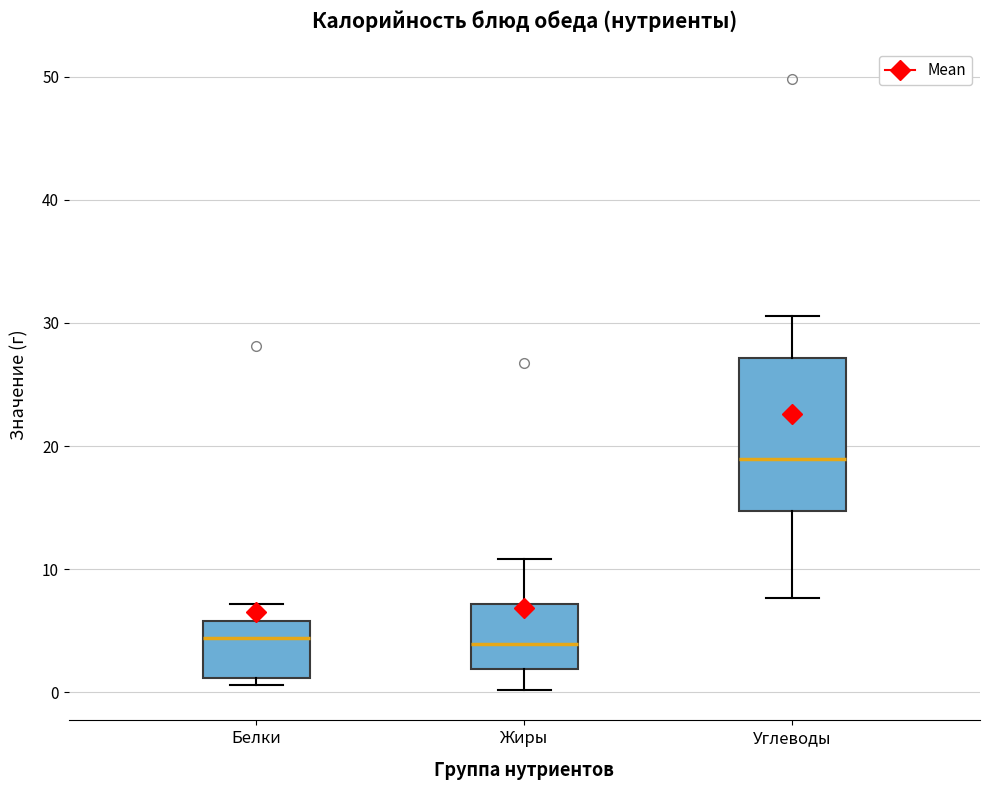

Reading left to right, transcribe this box plot: for each box, give where its median line is, the range the box spans, and where its two whiskers end, as read against the y-axis. The values are not printed on the chart, so give them approximately, as read against the axis.

Белки: median 4, box 1 to 6, whiskers 1 (just below the box's lower edge) to 7
Жиры: median 4, box 2 to 7, whiskers 0 to 11
Углеводы: median 19, box 15 to 27, whiskers 8 to 31